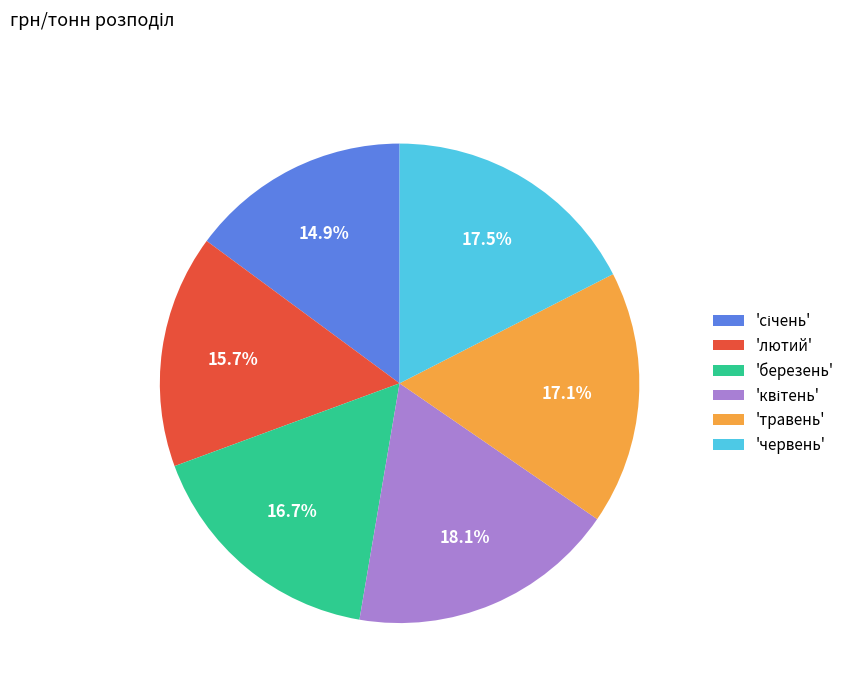

What percentage is NOT represented by 'травень'?

82.9%